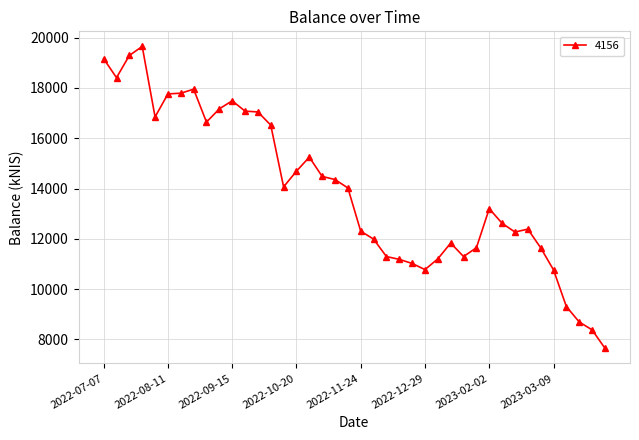

What is the value of the 16th point from the left?

14692.0